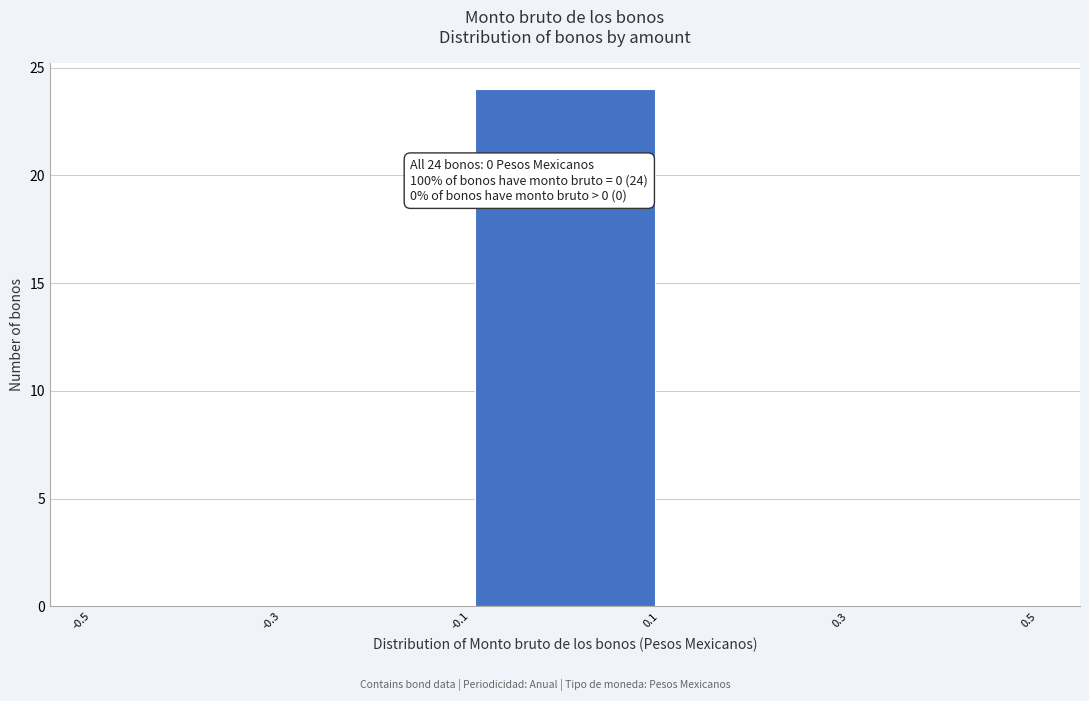

Which range on the x-axis has the tallest bar?

-0.1 to 0.1